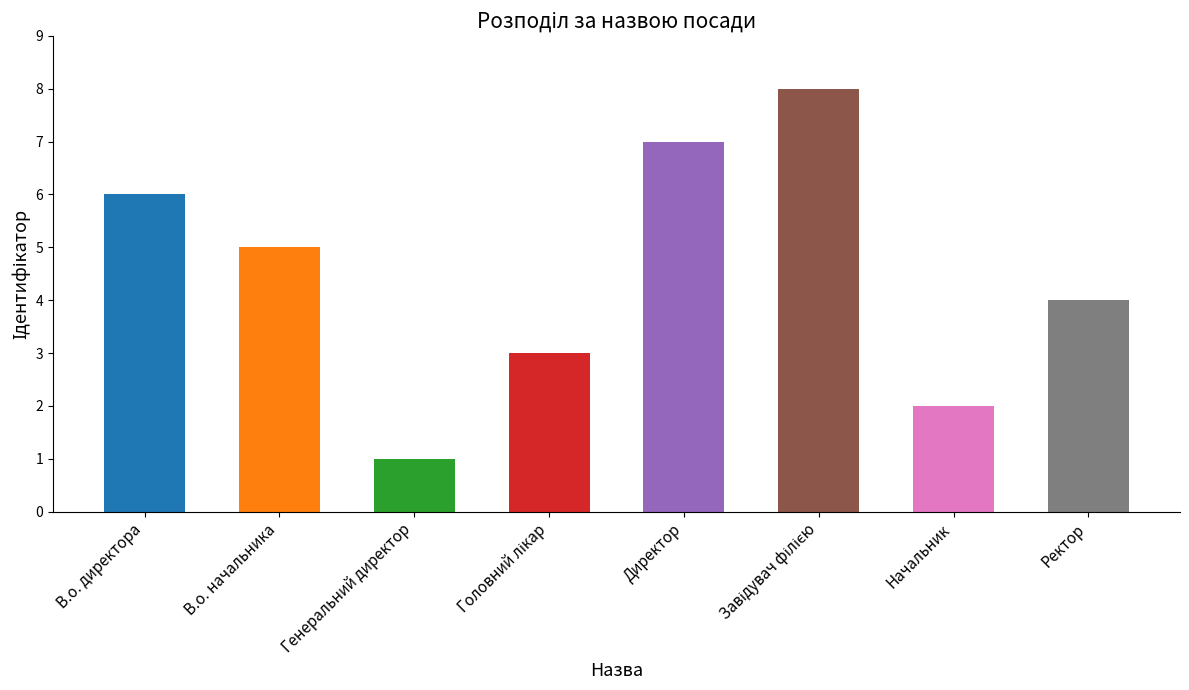

How many bars are there in total?

8